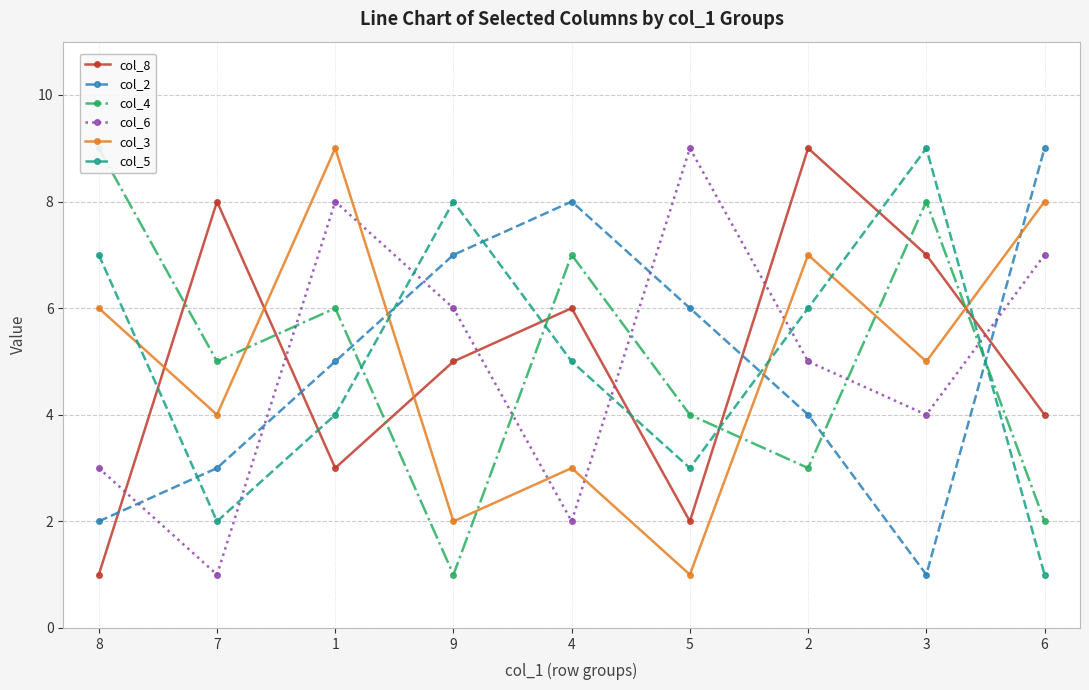

How many distinct data groups are displayed?

6